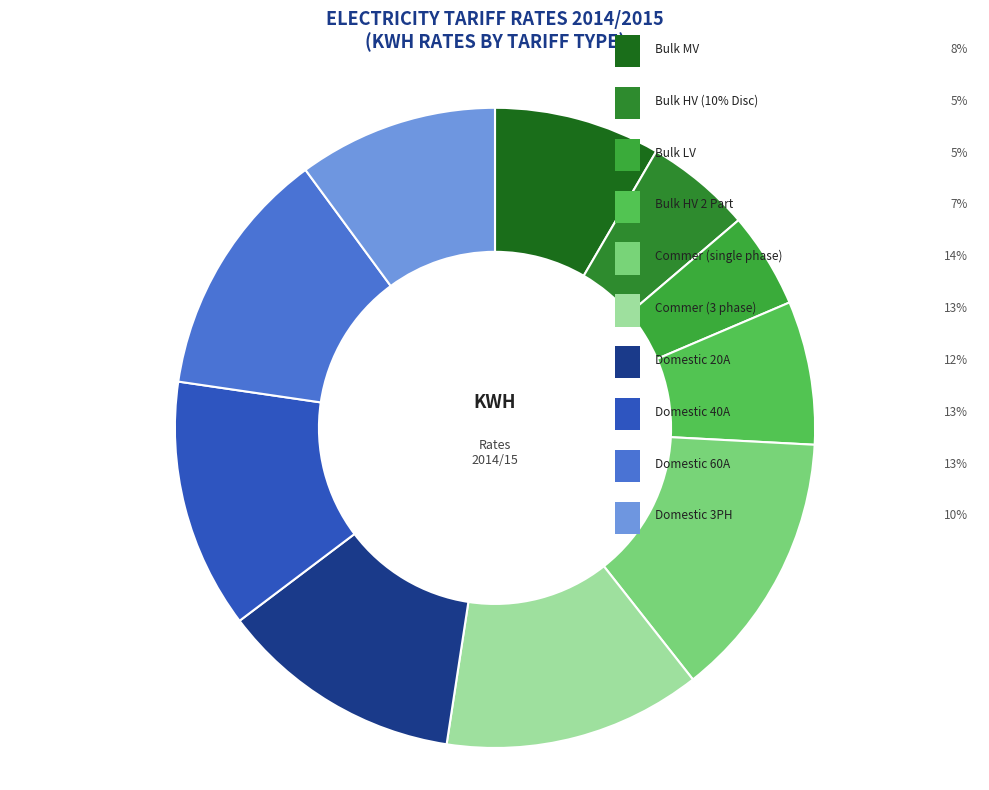

How many slices are in this pie chart?

10